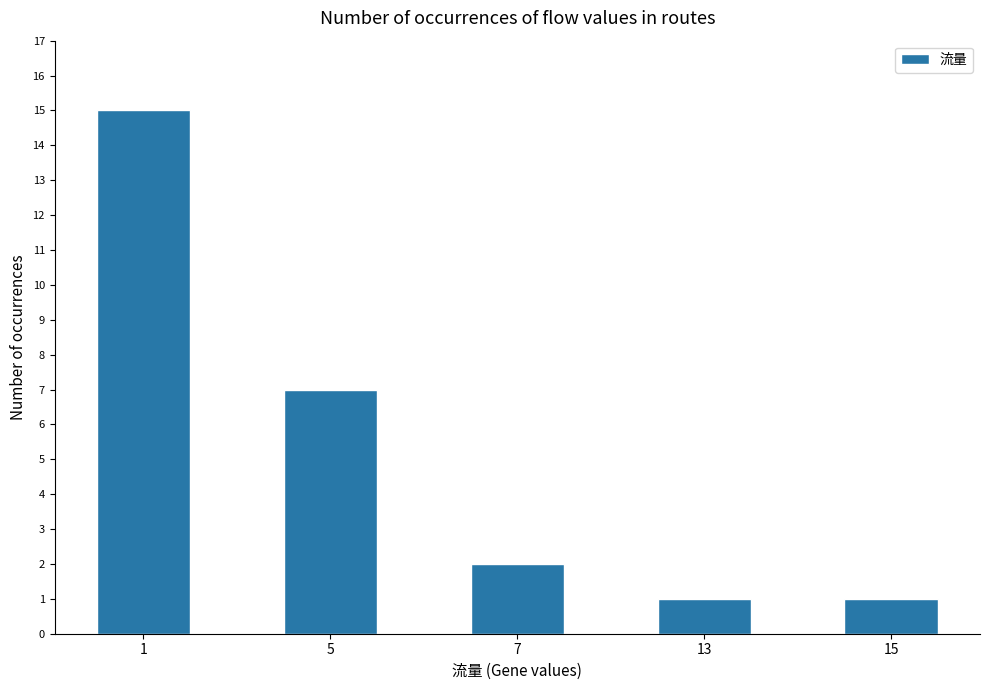

What is the average value?

5